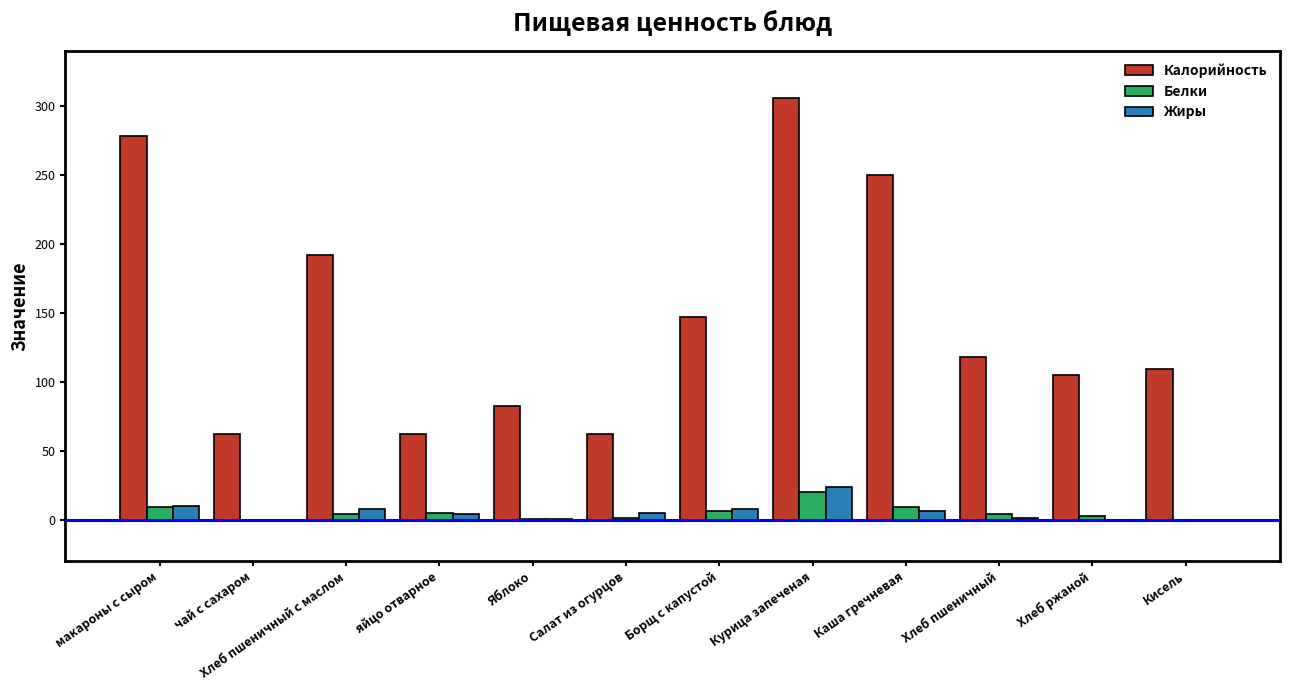

Is it true that Жиры equals 10.0 at макароны с сыром?

True